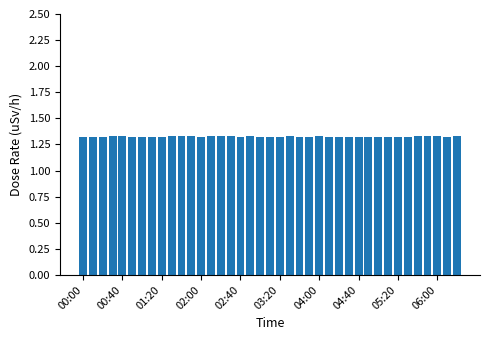

What is the sum of all values?

51.7